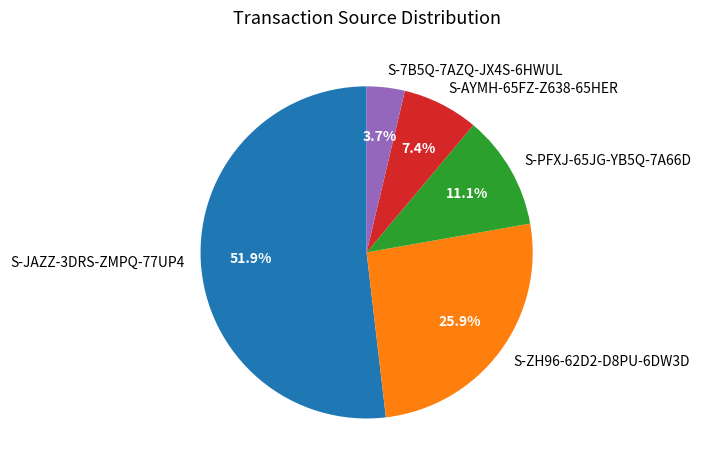

To the nearest percent, what portion does S-ZH96-62D2-D8PU-6DW3D represent?

26%